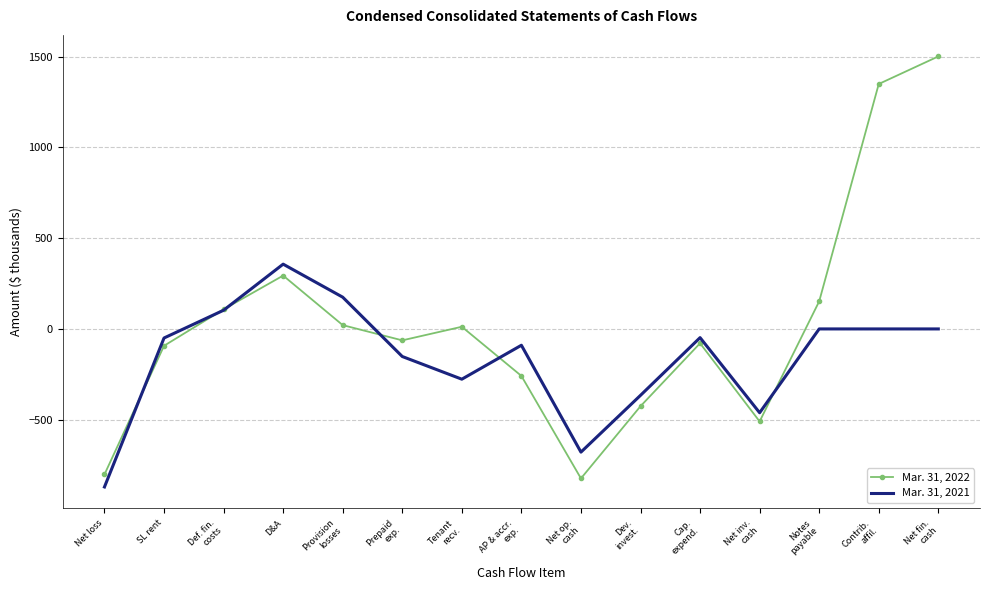

Is the value of Mar. 31, 2021 at Prepaid
exp. greater than the value of Mar. 31, 2022 at Def. fin.
costs?

No